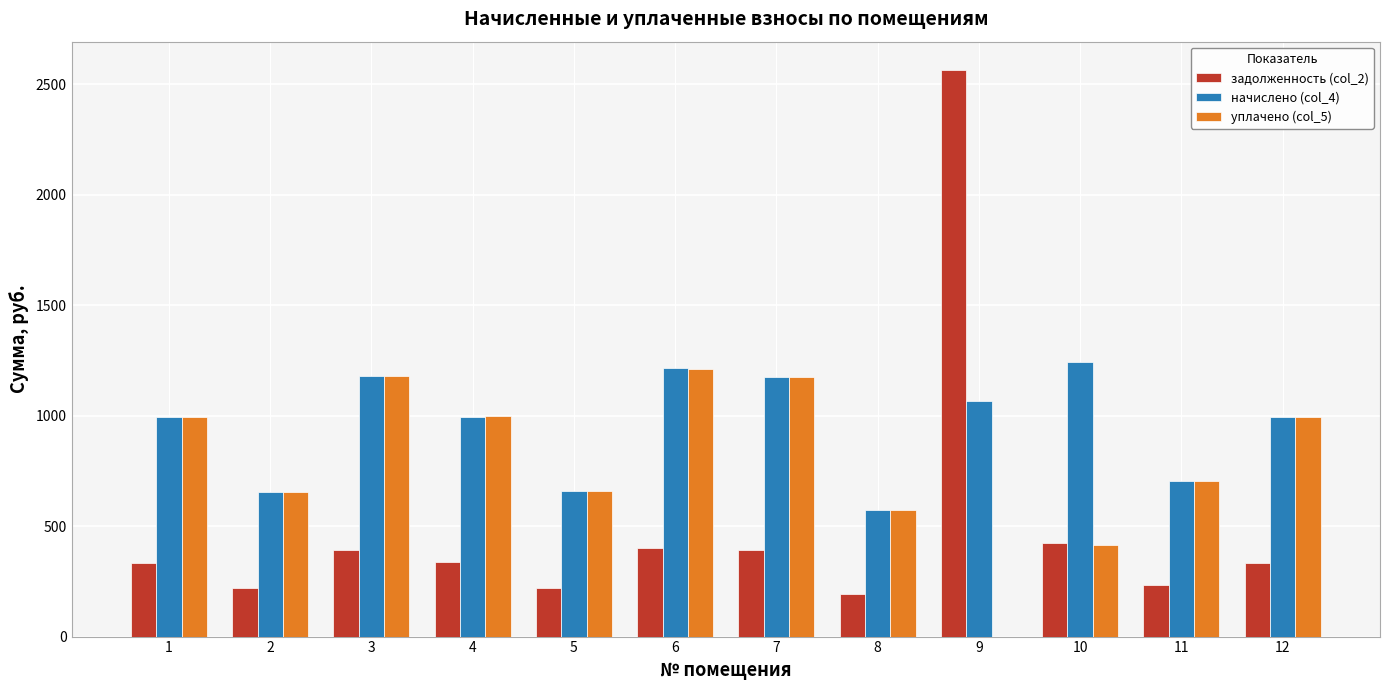

Is it true that начислено (col_4) equals 1777.0 at 12?

False